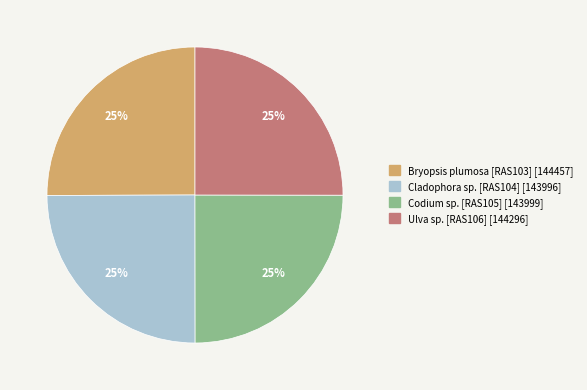

To the nearest percent, what percentage of the pie is Ulva sp. [RAS106]?

25%